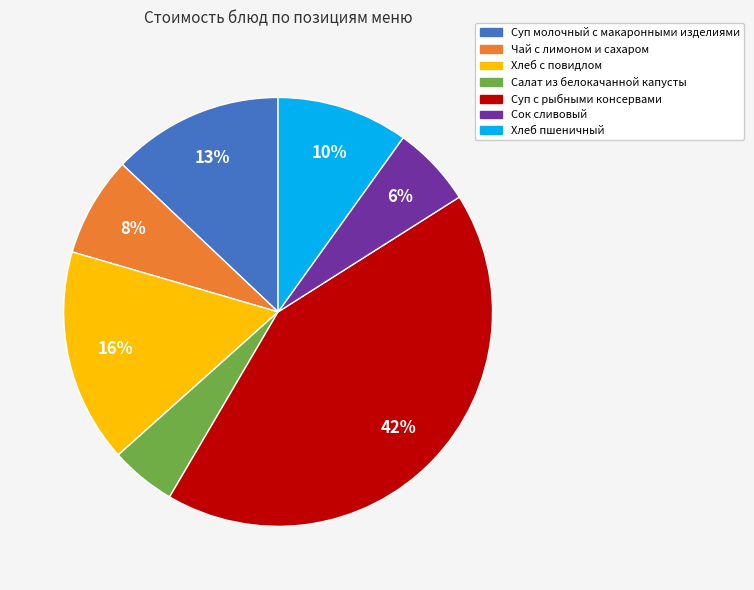

To the nearest percent, what is the average slice percentage?

14%